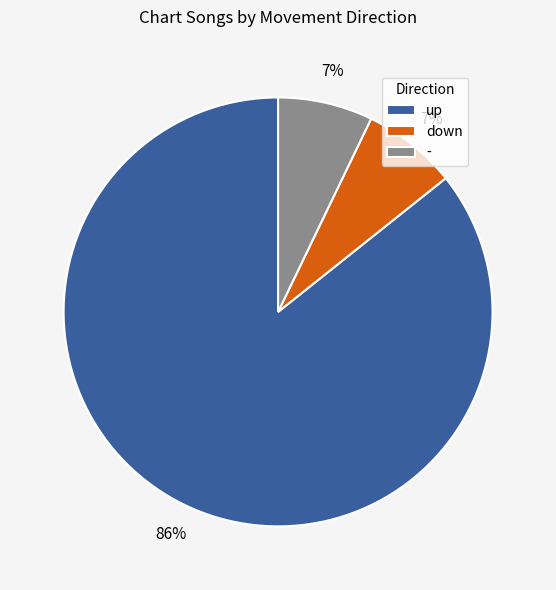

Is it true that - is 7% of the pie?

True